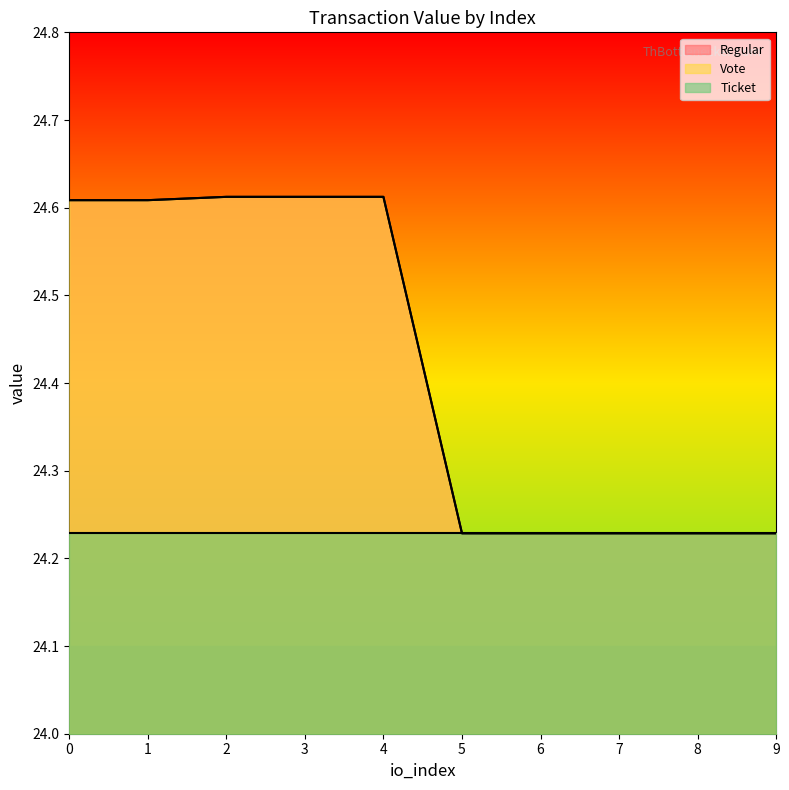

Rank the categories by Vote value from highest to lowest.

2, 3, 4, 0, 1, 5, 6, 7, 8, 9